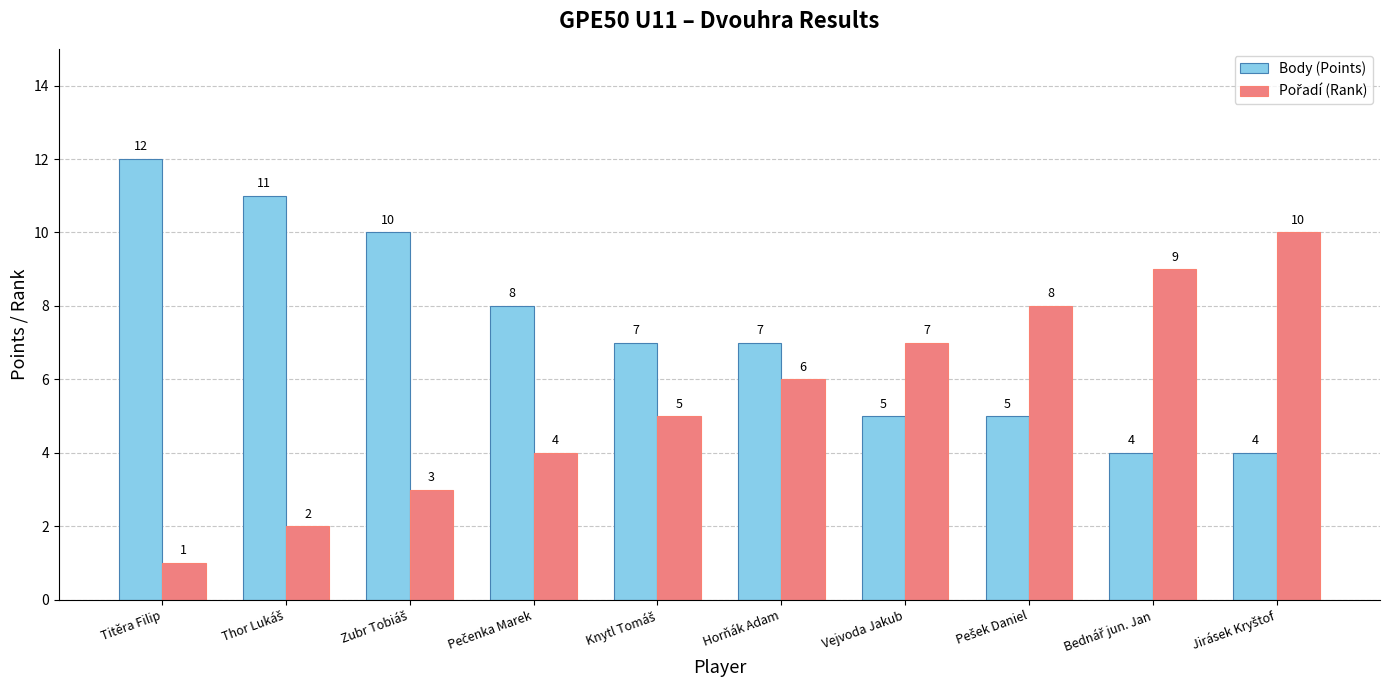

True or false: Body (Points) has a value of 5 at Vejvoda Jakub.

True